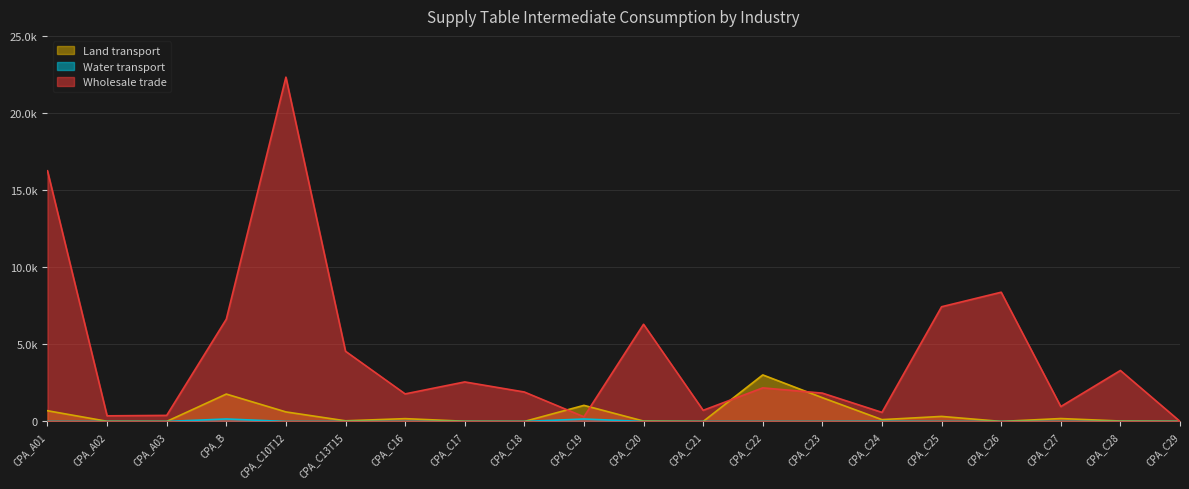

Reading left to right, extract all data points from this chart.

Land transport: 696	11	2	1776	619	42	183	14	0	1044	27	0	3018	1542	119	327	2	189	29	12
Water transport: 0	0	0	161	0	0	0	0	0	159	0	0	0	0	13	0	0	0	0	0
Wholesale trade: 16254	365	393	6631	22324	4552	1787	2563	1910	302	6302	723	2178	1837	589	7438	8380	966	3306	4